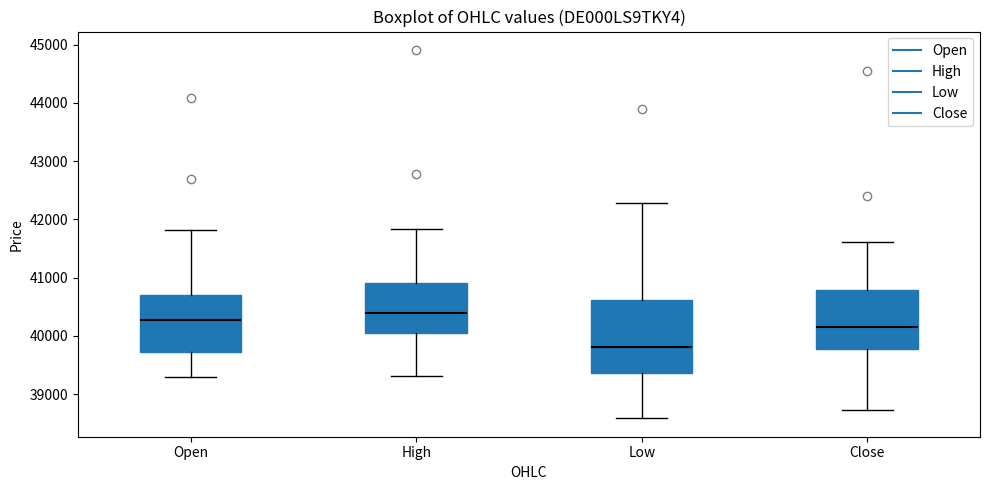

Which box's median line is the highest?

High